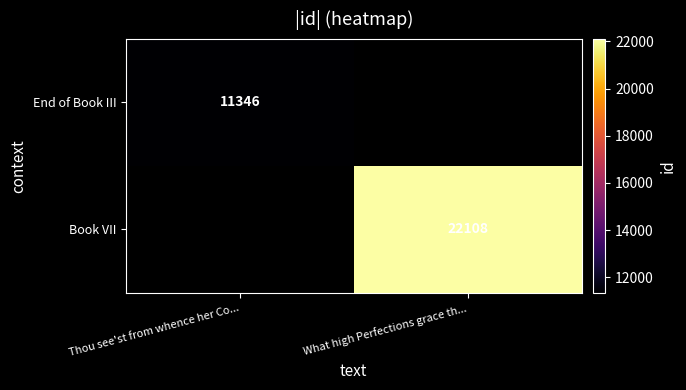

Is it true that Book VII equals 11748 at What high Perfections grace th...?

False